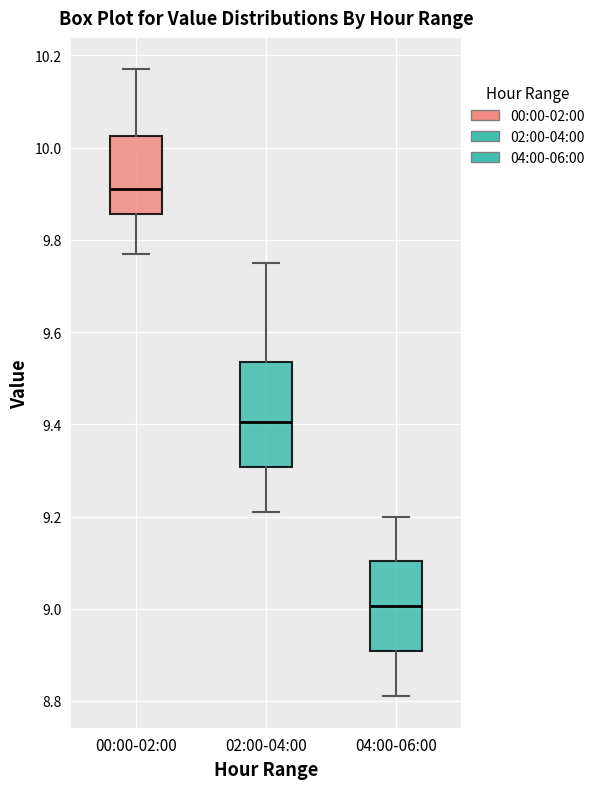

Where is the upper edge of the box for 02:00-04:00 on the y-axis? The values are not printed on the chart, so give them approximately, as read against the axis.

9.54